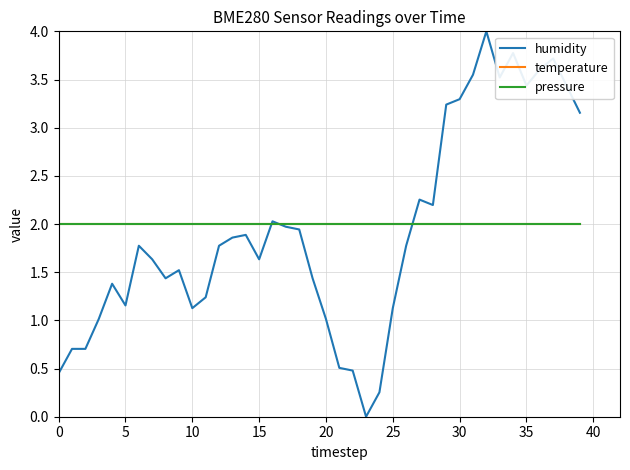

Is this an area chart (filled region under the line)?

No